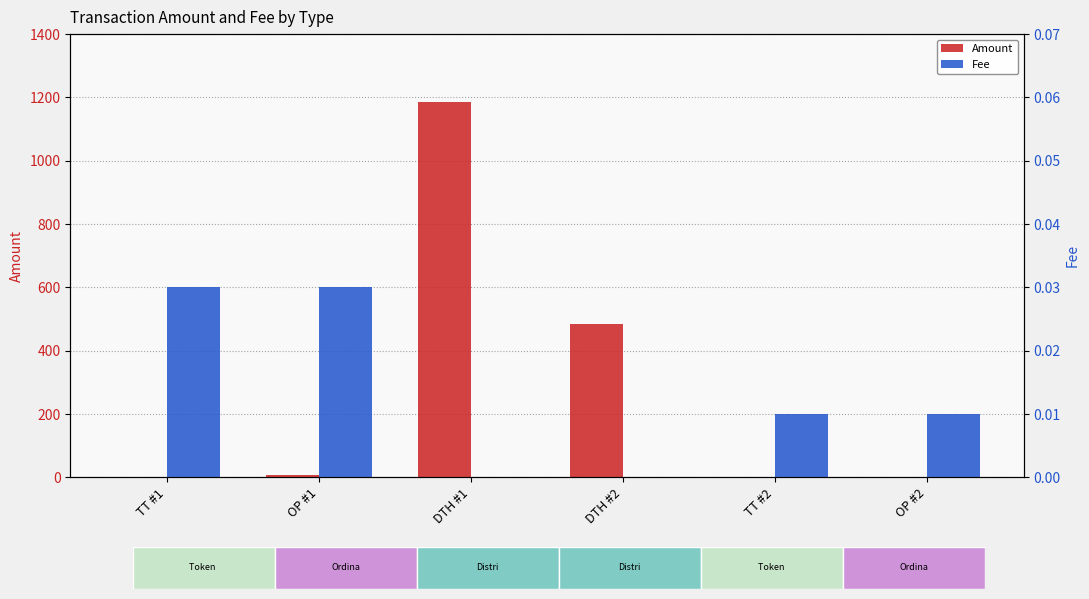

List the series in order of their overall mean, highest first.

Amount, Fee